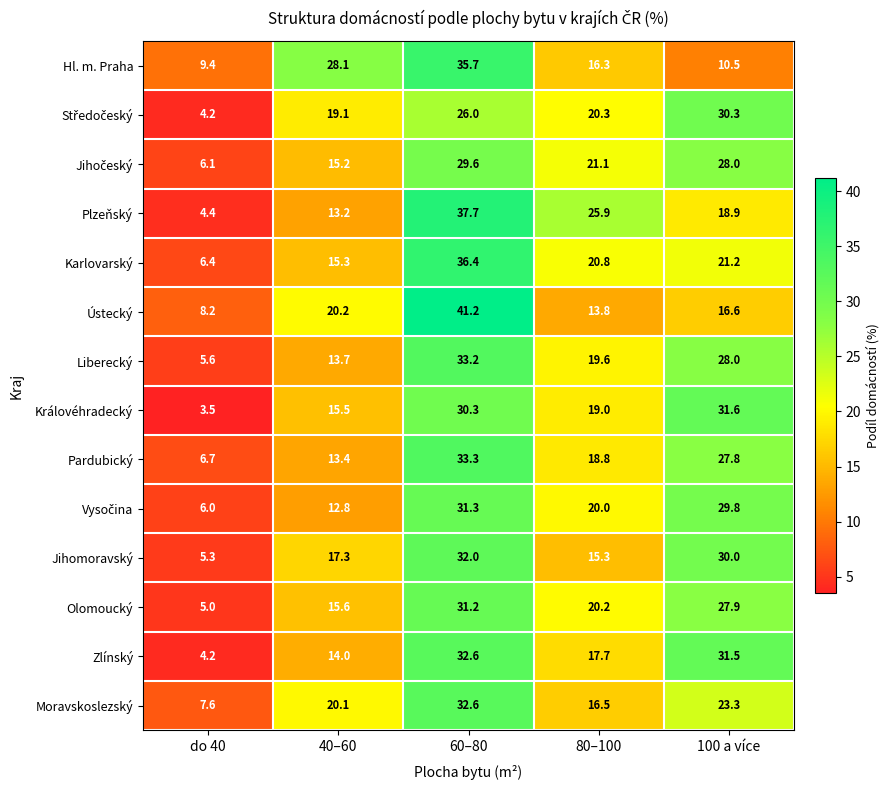

The Olomoucký series shows 13.8 at 100 a více. True or false?

False